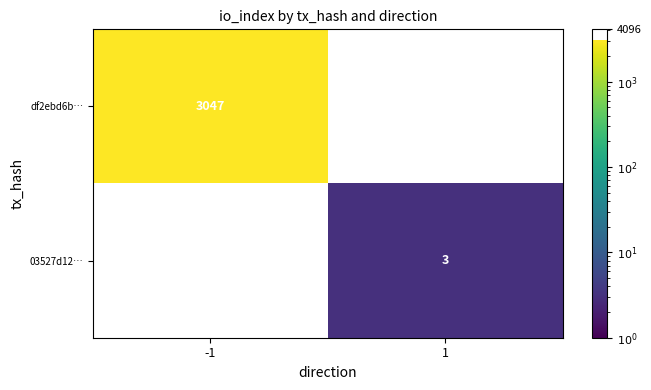

True or false: df2ebd6b… has a value of 3047 at -1.

True